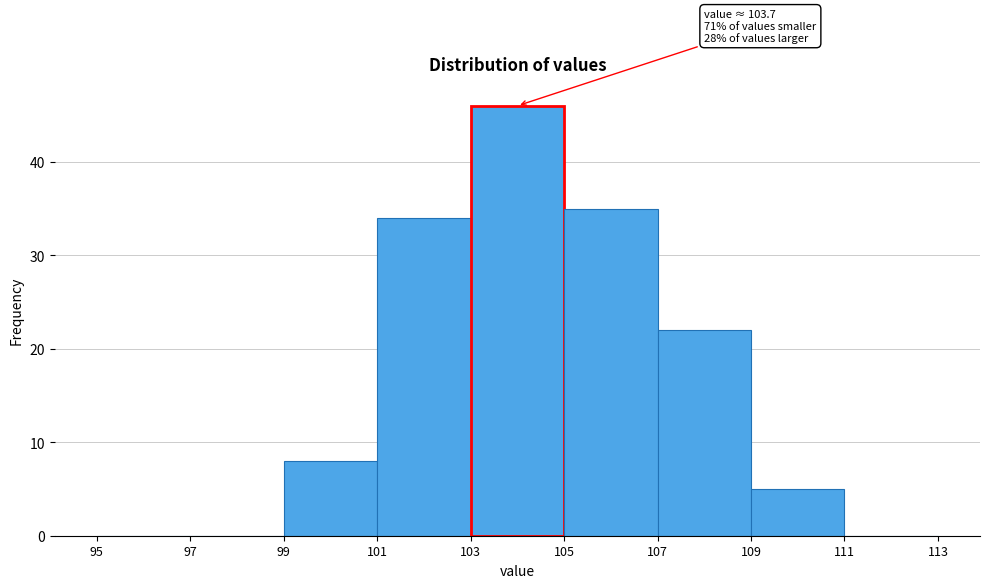

Over which range of the x-axis is the bar tallest?

103 to 105